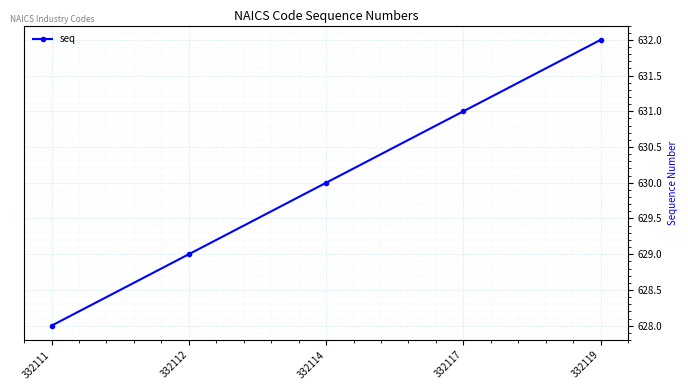

What is the difference between the maximum and minimum values?

4